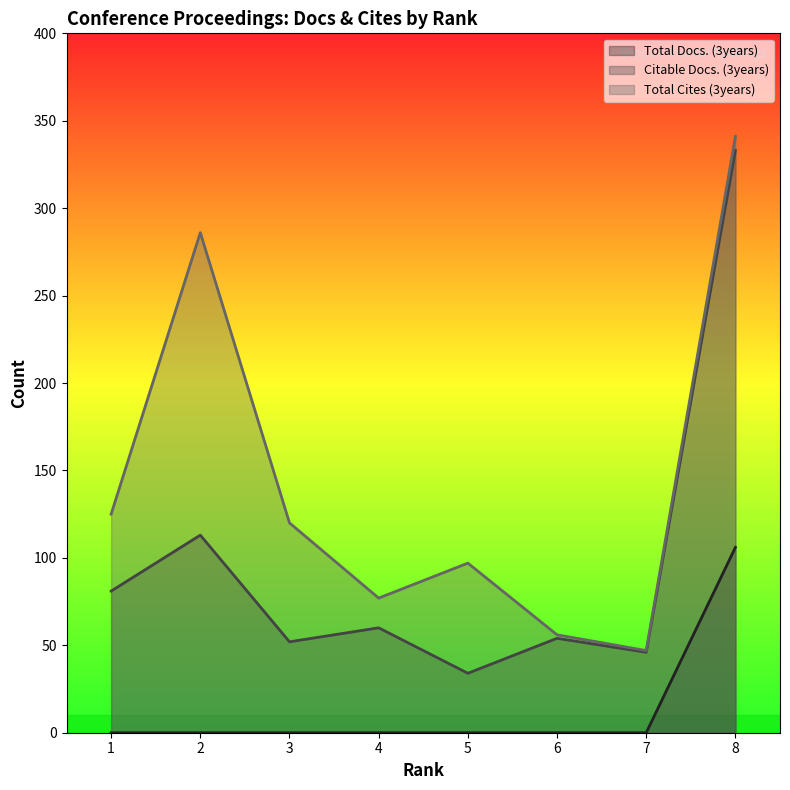

What is the sum of the Citable Docs. (3years) values at 7 and 5?

80